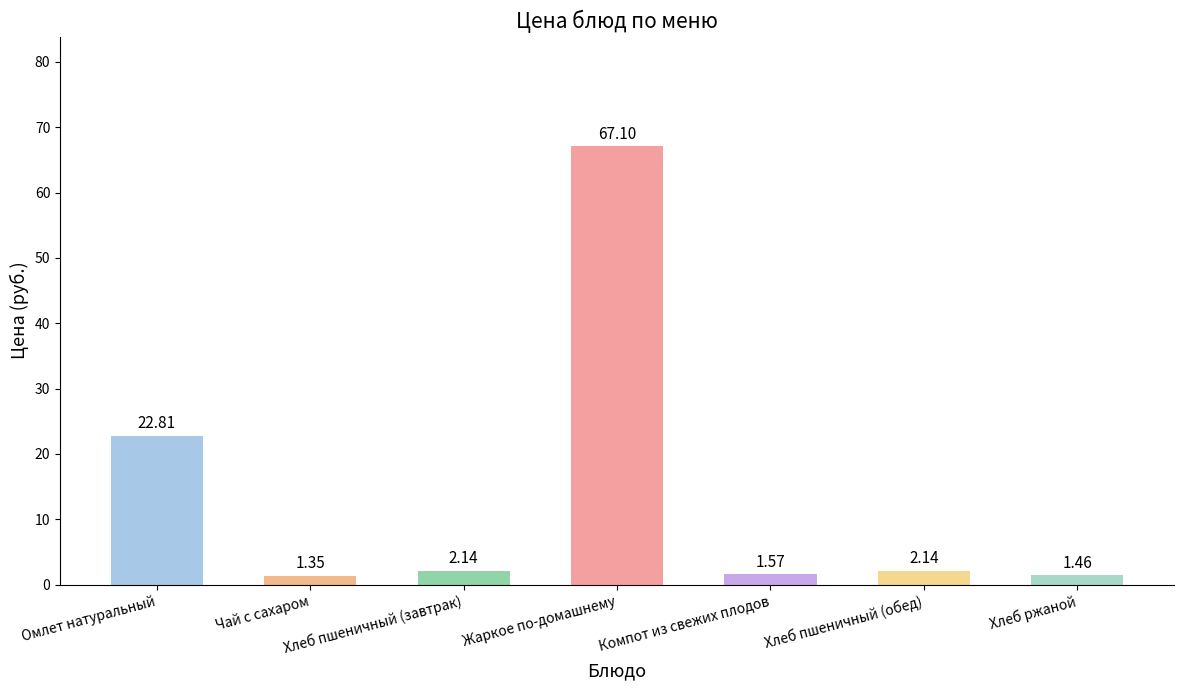

How many data points are above 2?

4